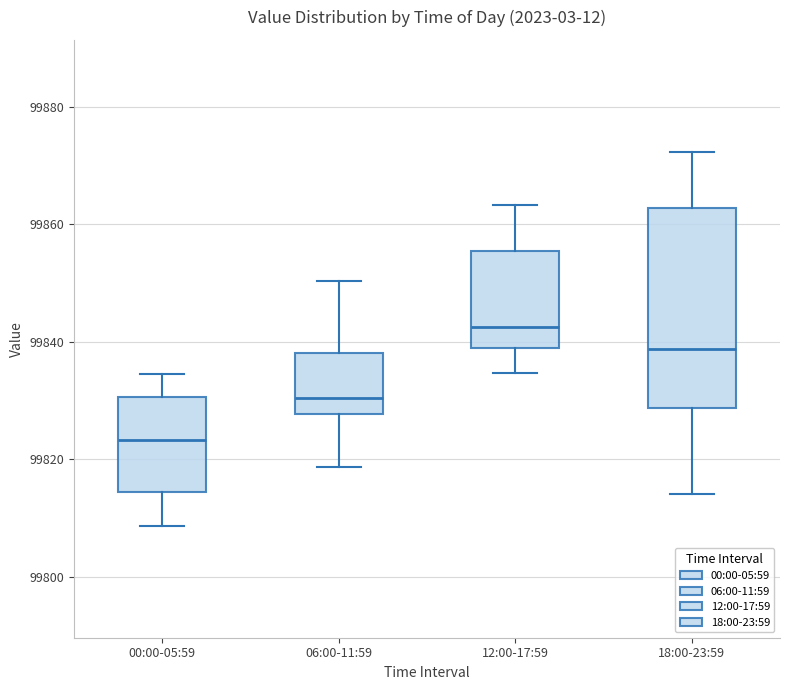

Which box is the tallest, from its lower edge to its upper edge?

18:00-23:59